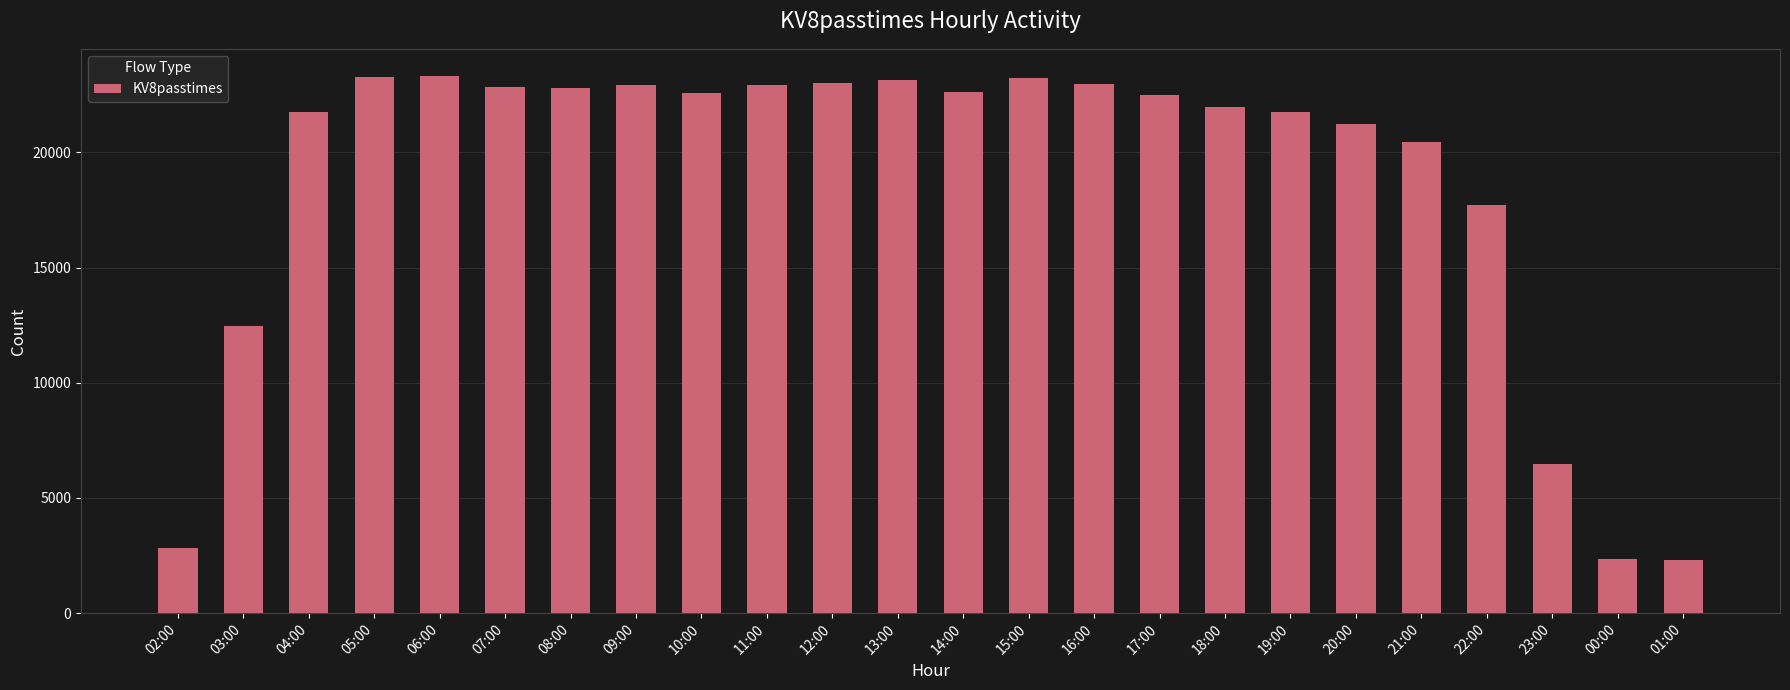

What is the sum of the values at 18:00 and 11:00?

44902